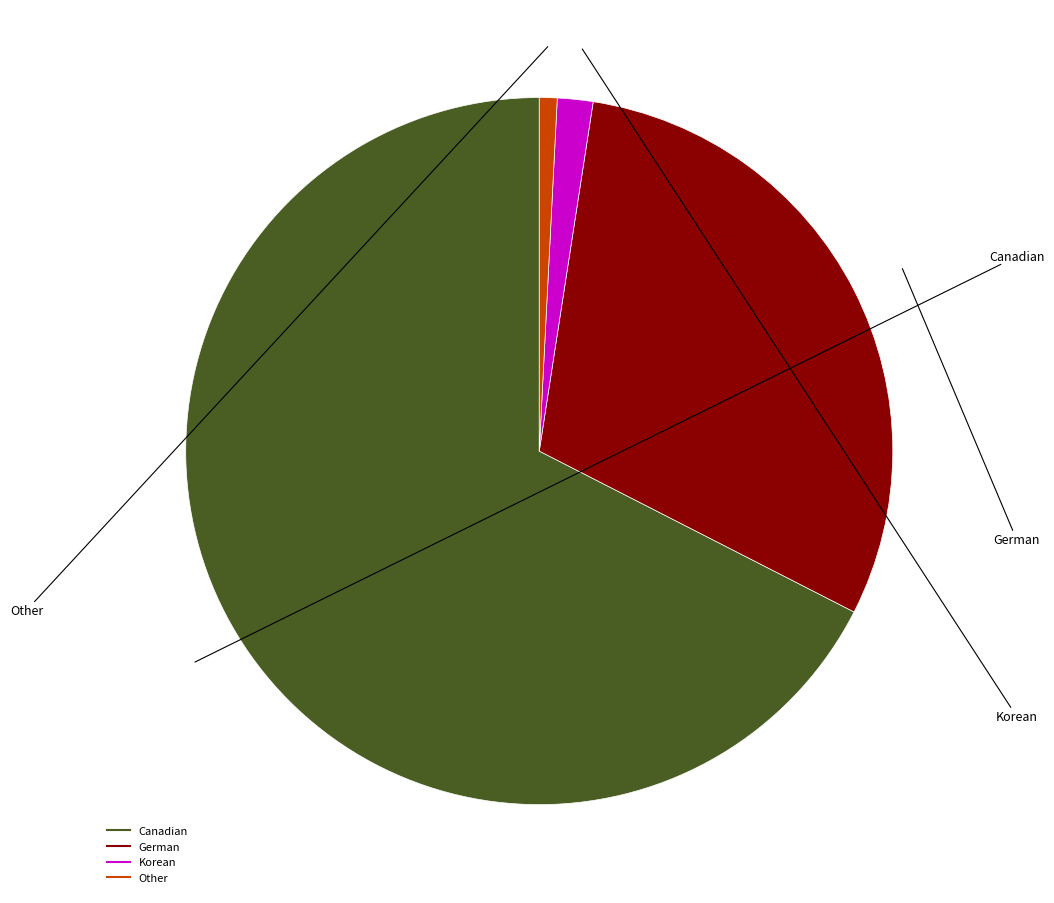

How many slices are in this pie chart?

4